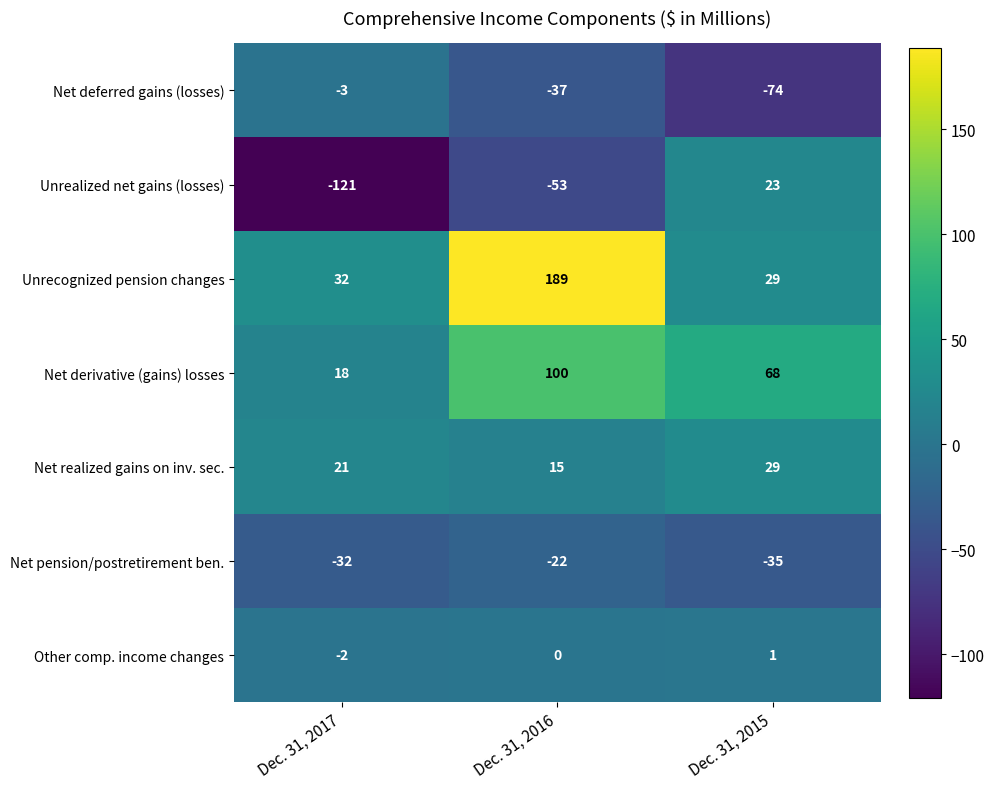

What is the total value across all series at Dec. 31, 2015?

41